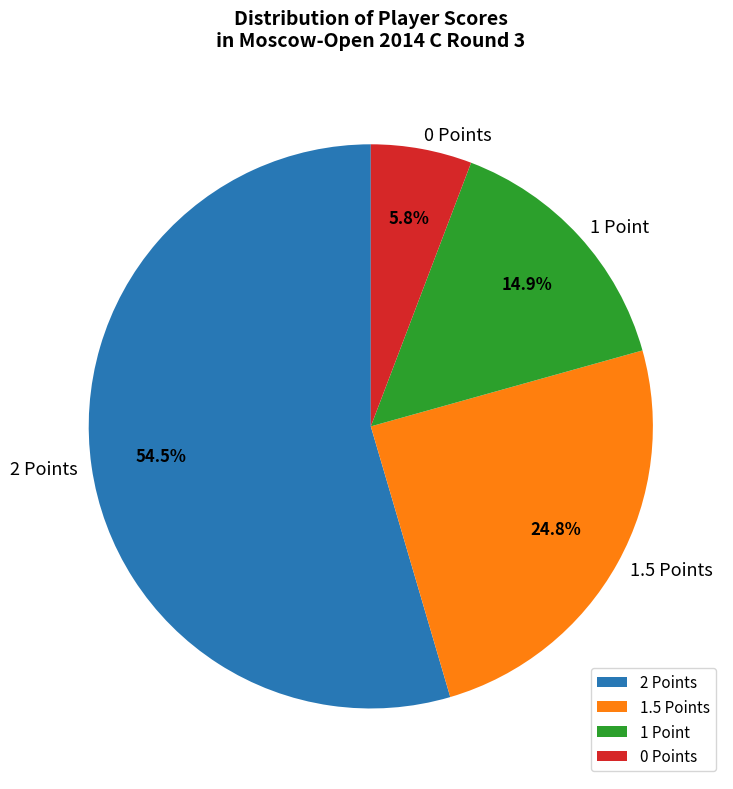

How many segments does this pie chart have?

4